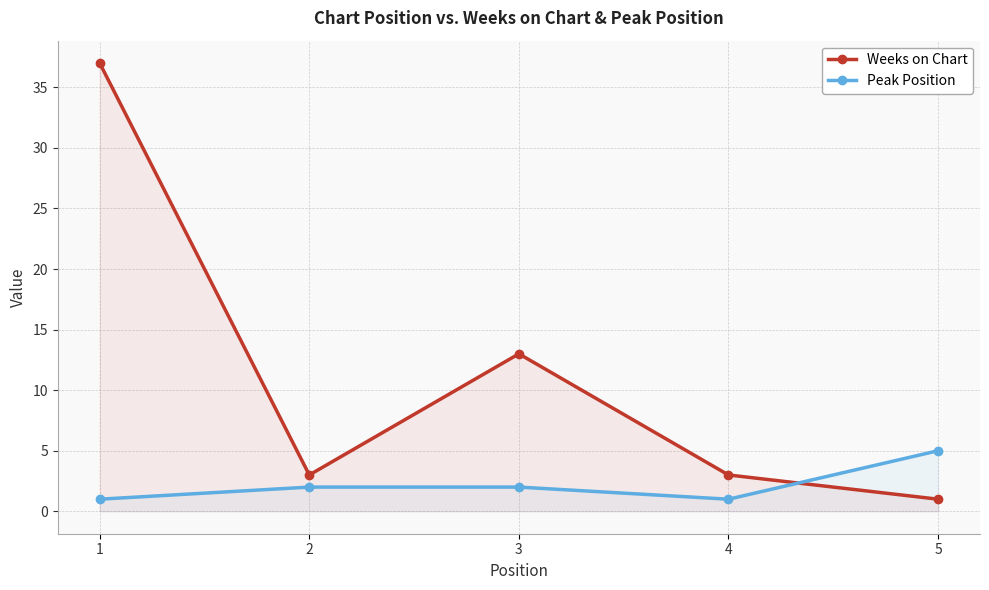

How many lines are shown in the chart?

2